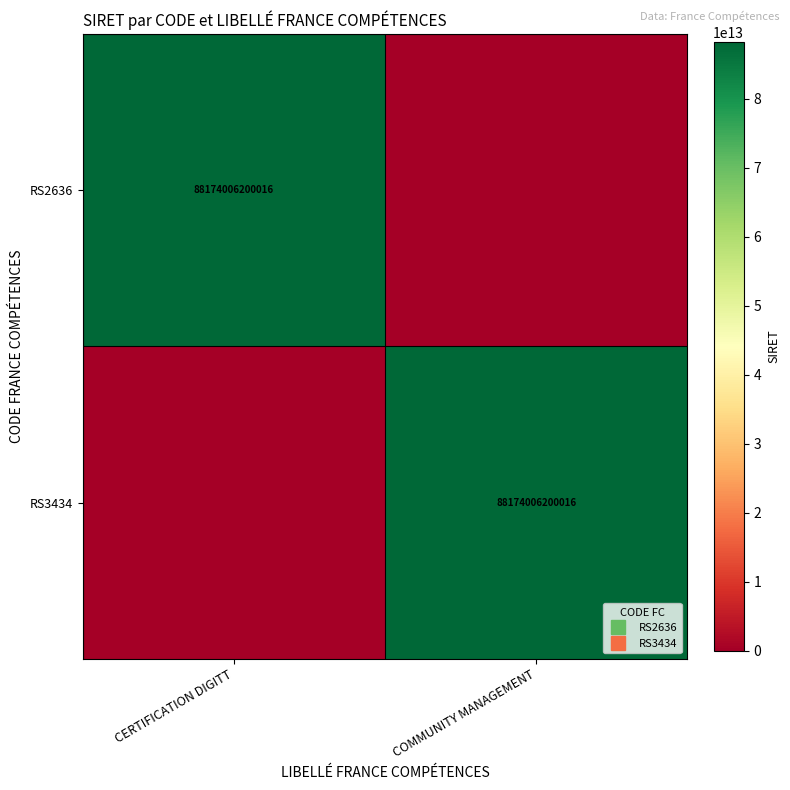

Rank the categories by RS3434 value from highest to lowest.

COMMUNITY MANAGEMENT, CERTIFICATION DIGITT